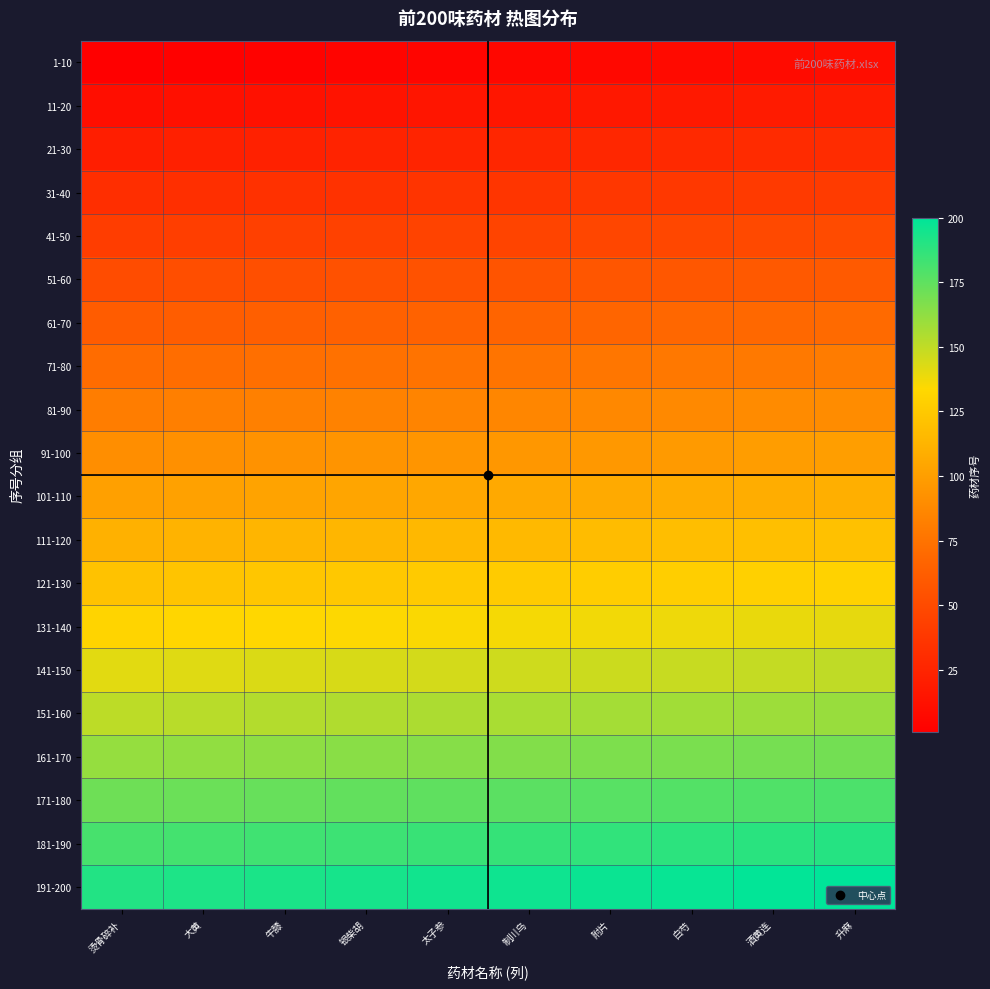

Which series has the largest total across all categories?

191-200